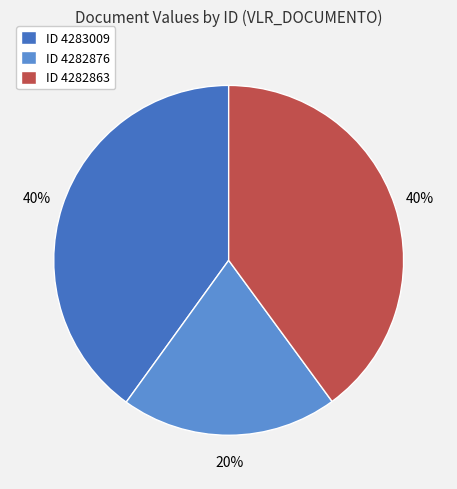

How many segments does this pie chart have?

3